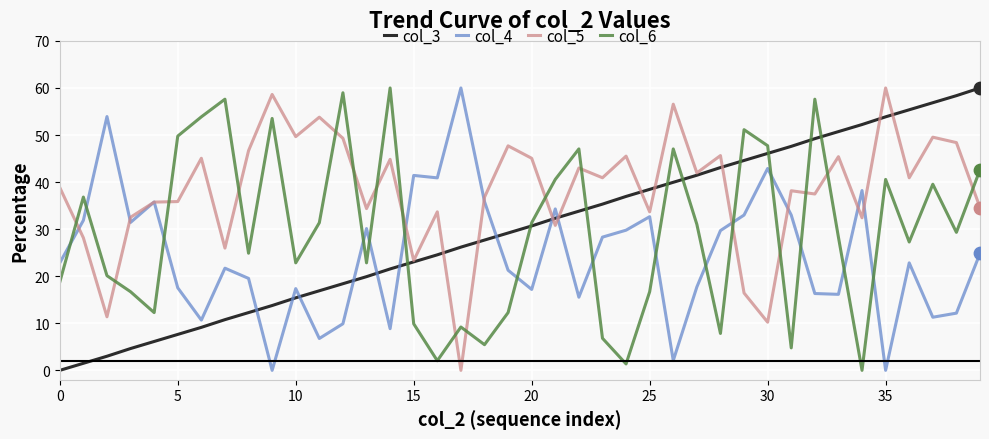

After their last crossing, which series has the higher values: col_6 or col_4?

col_6